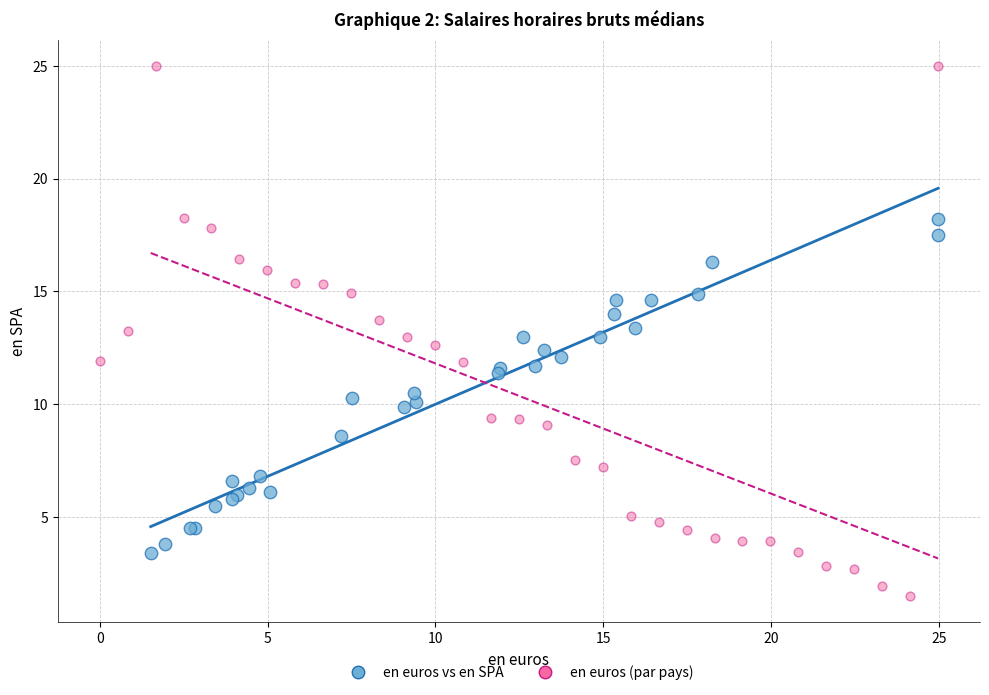

Which series reaches the maximum Y coordinate?

en euros (par pays)